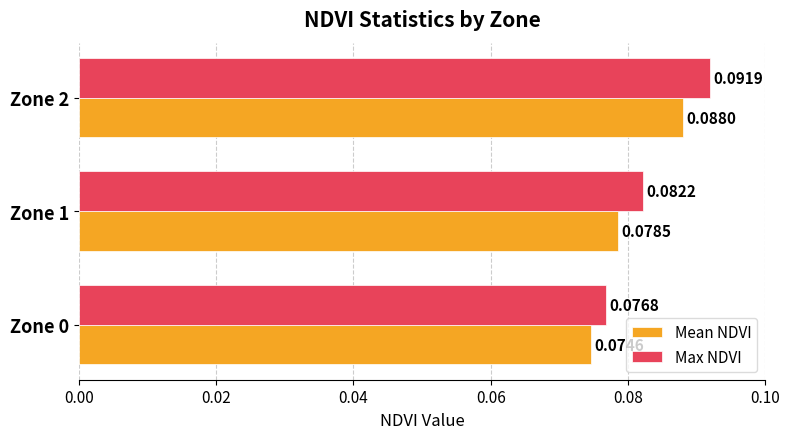

Which series changed the most between Zone 0 and Zone 2?

Max NDVI